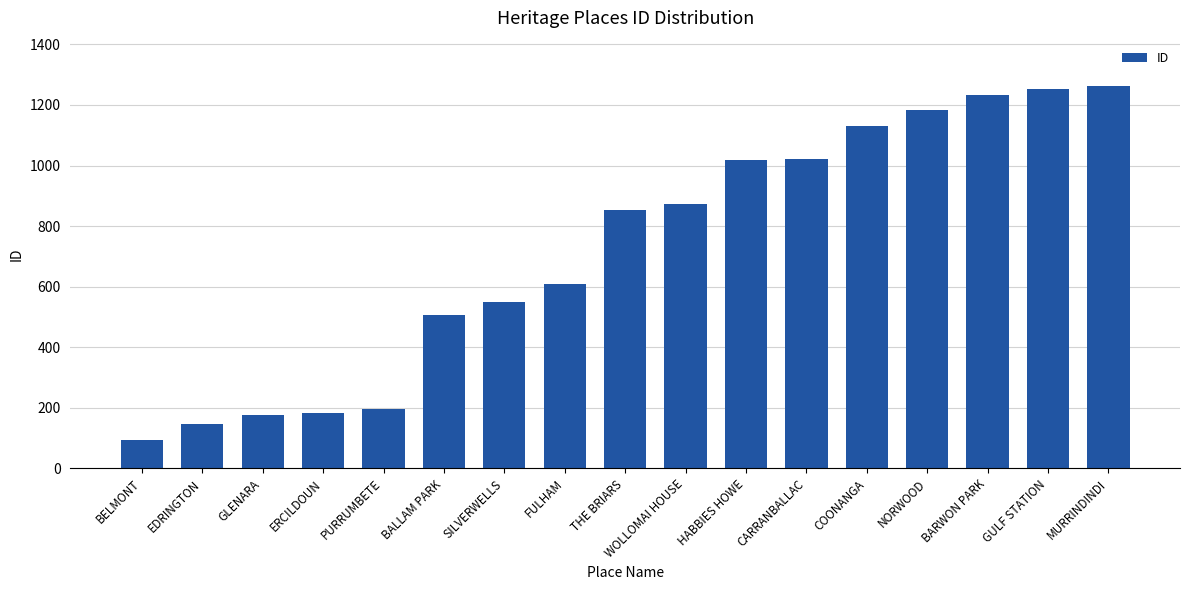

Which label corresponds to the smallest value in the chart?

BELMONT